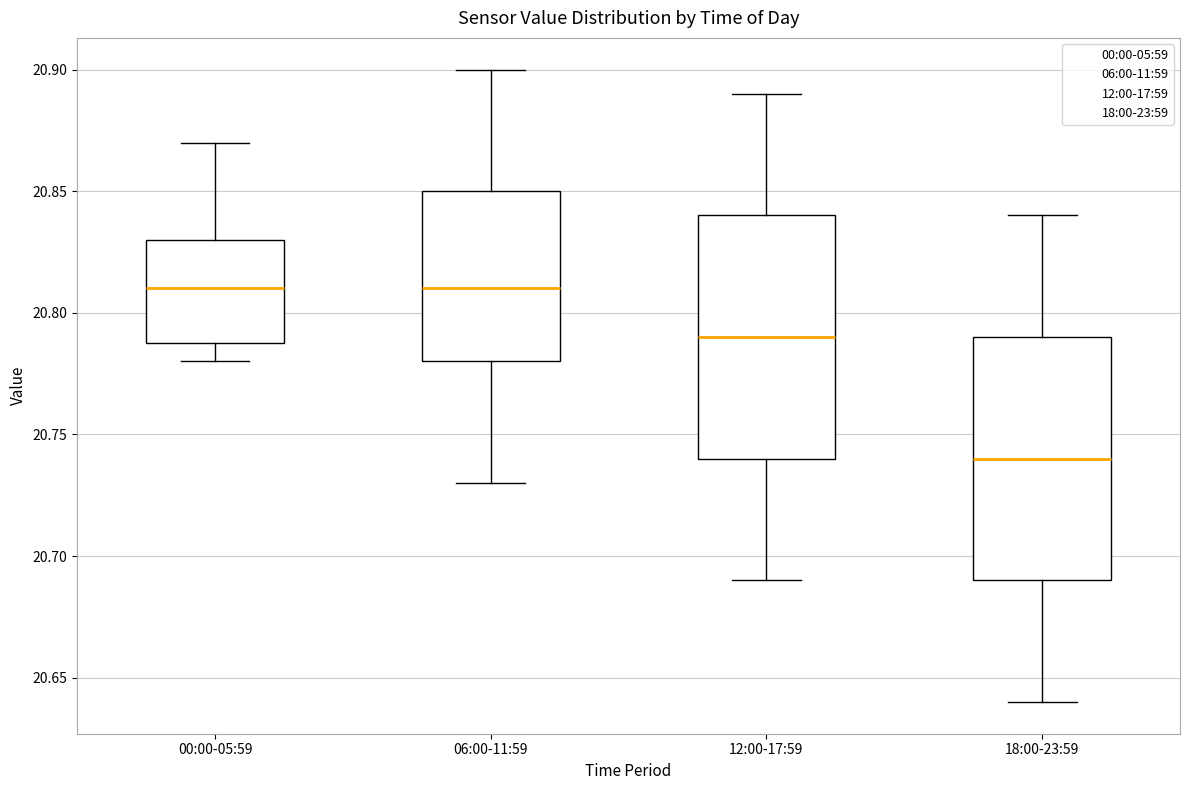

Where does the upper whisker of the box for 18:00-23:59 end on the y-axis? The values are not printed on the chart, so give them approximately, as read against the axis.

20.84